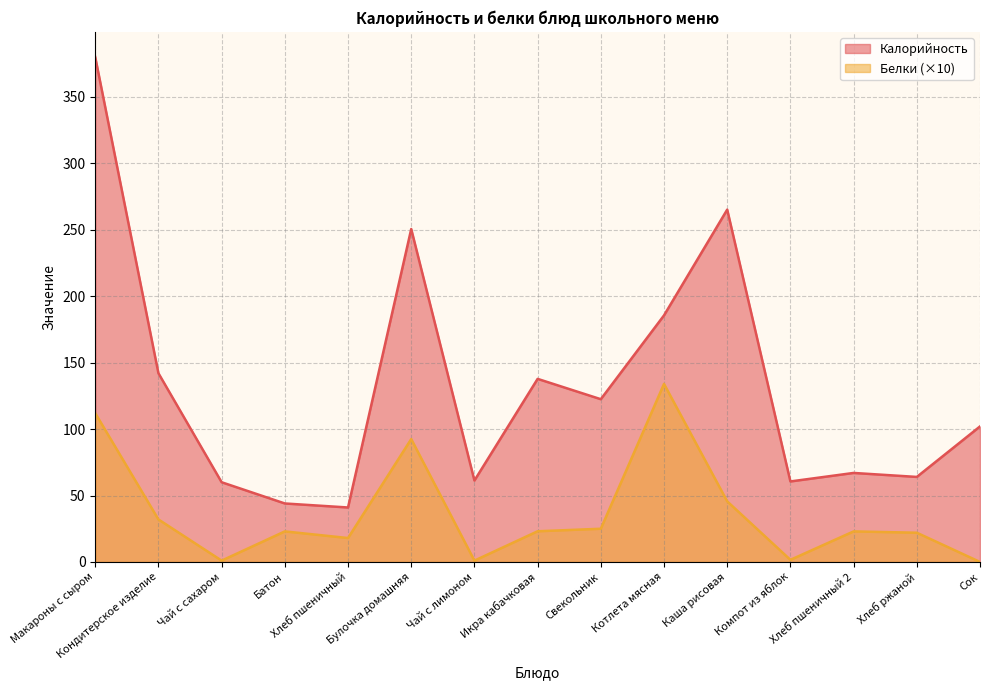

At which category is the sum across all series the highest?

Макароны с сыром